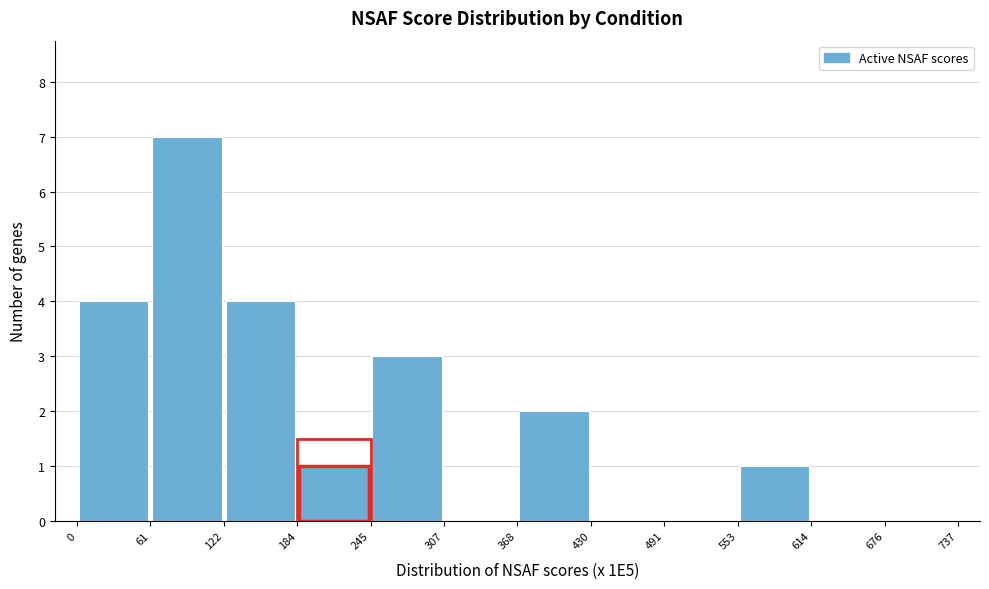

Which range on the x-axis has the tallest bar?

61 to 122